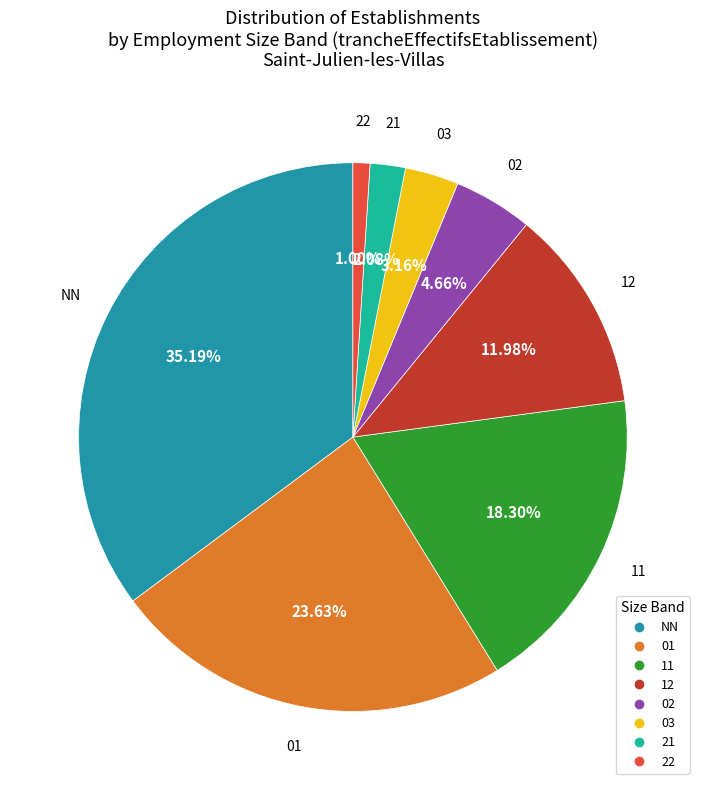

Approximately how many times larger is the value at 21 compared to NN?

0.1